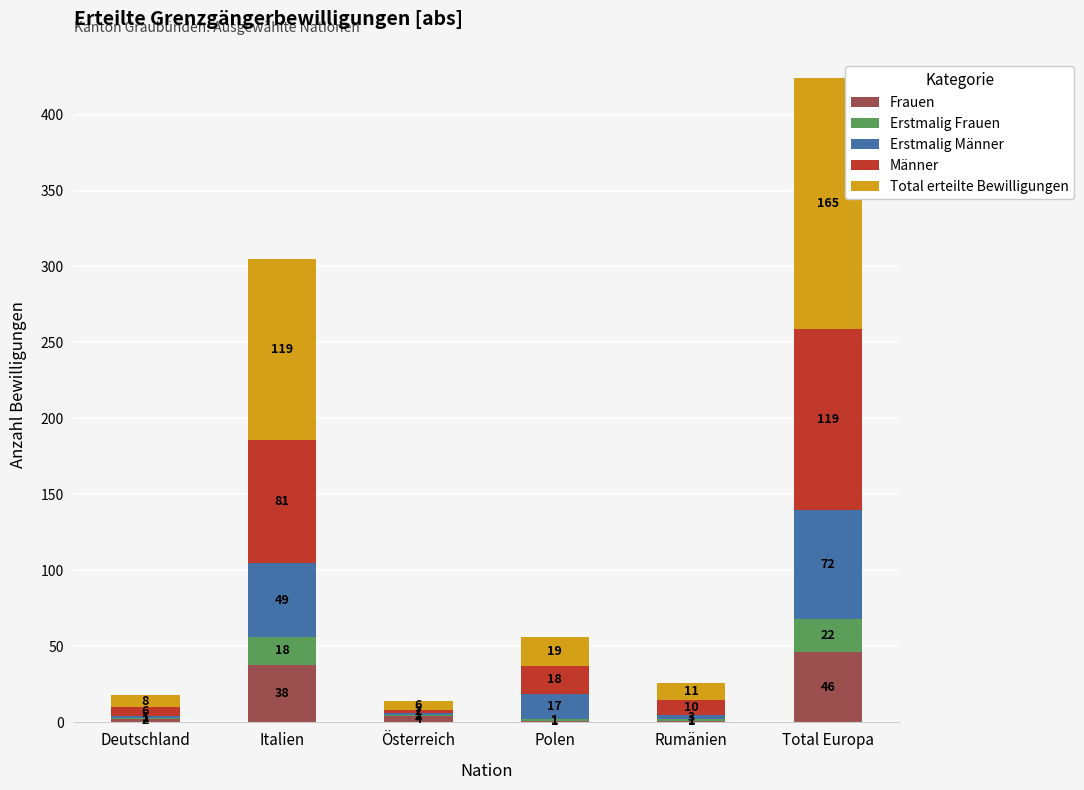

Are the bars grouped side by side (vs. stacked)?

No